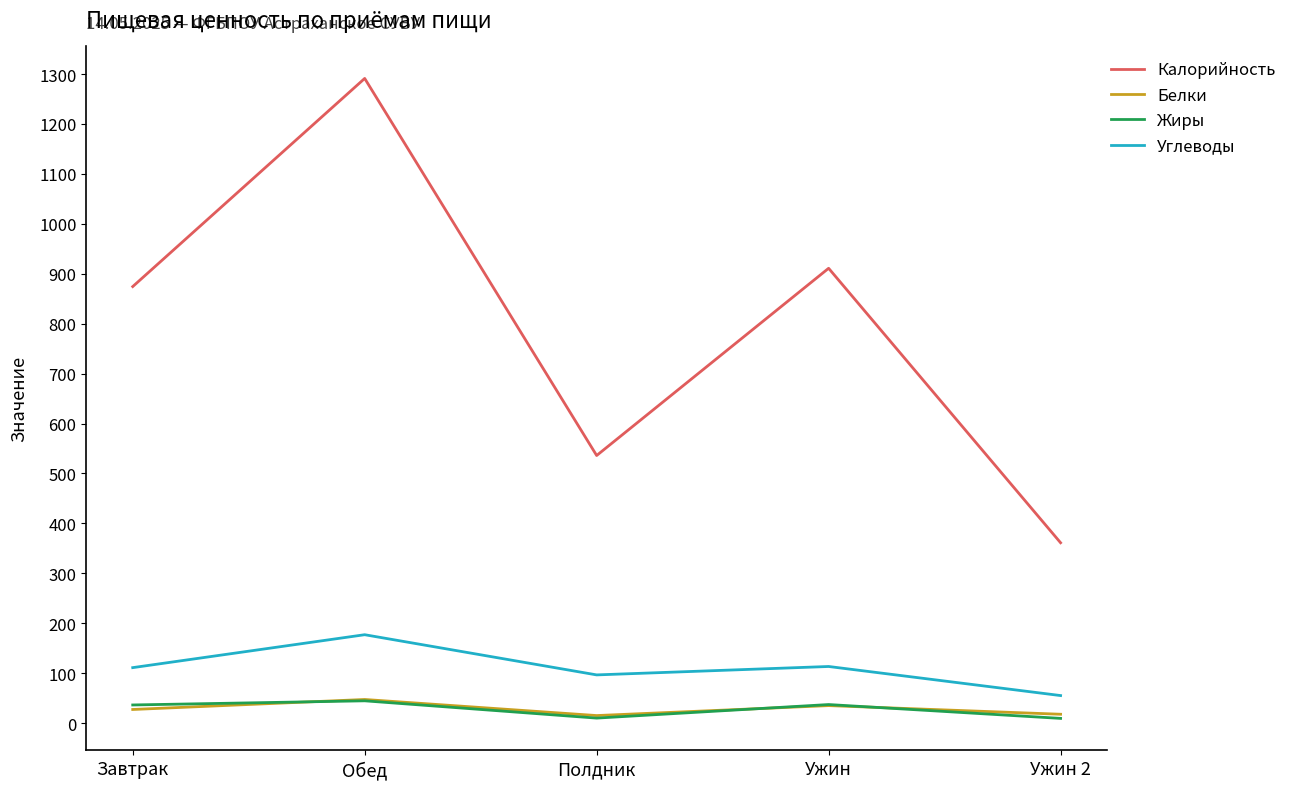

Is the value of Белки at Ужин greater than the value of Углеводы at Ужин 2?

No